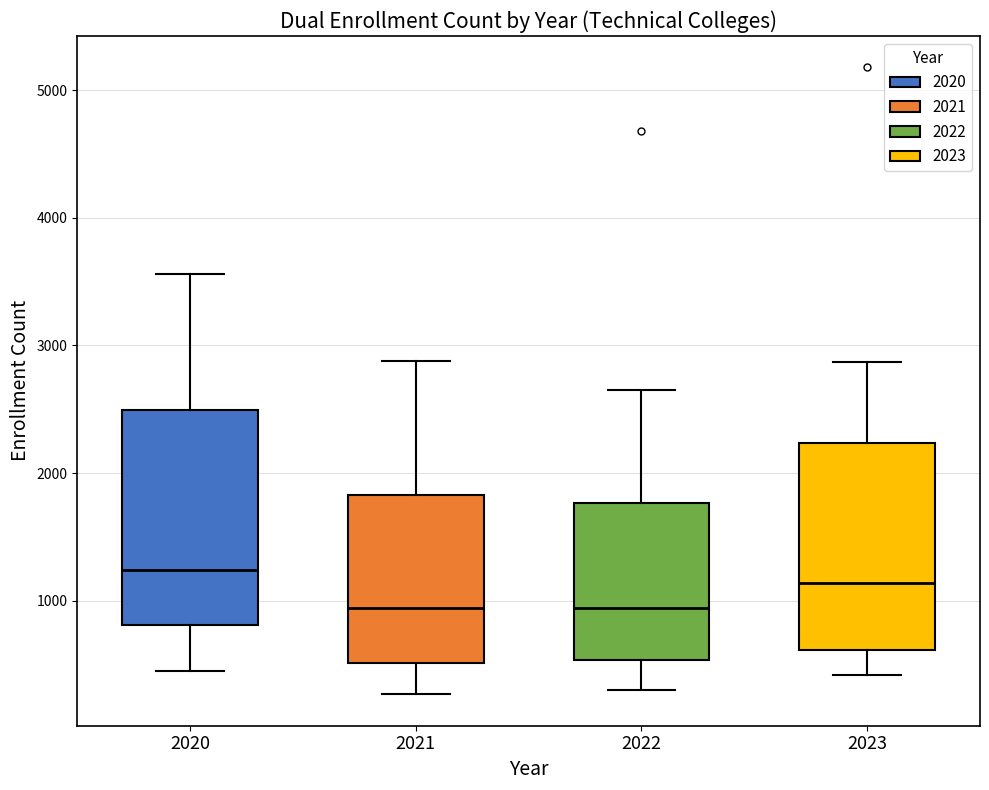

Reading left to right, transcribe this box plot: for each box, give where its median line is, the range the box spans, and where its two whiskers end, as read against the y-axis. The values are not printed on the chart, so give them approximately, as read against the axis.

2020: median 1200, box 800 to 2500, whiskers 400 to 3600
2021: median 900, box 500 to 1800, whiskers 300 to 2900
2022: median 900, box 500 to 1800, whiskers 300 to 2600
2023: median 1100, box 600 to 2200, whiskers 400 to 2900